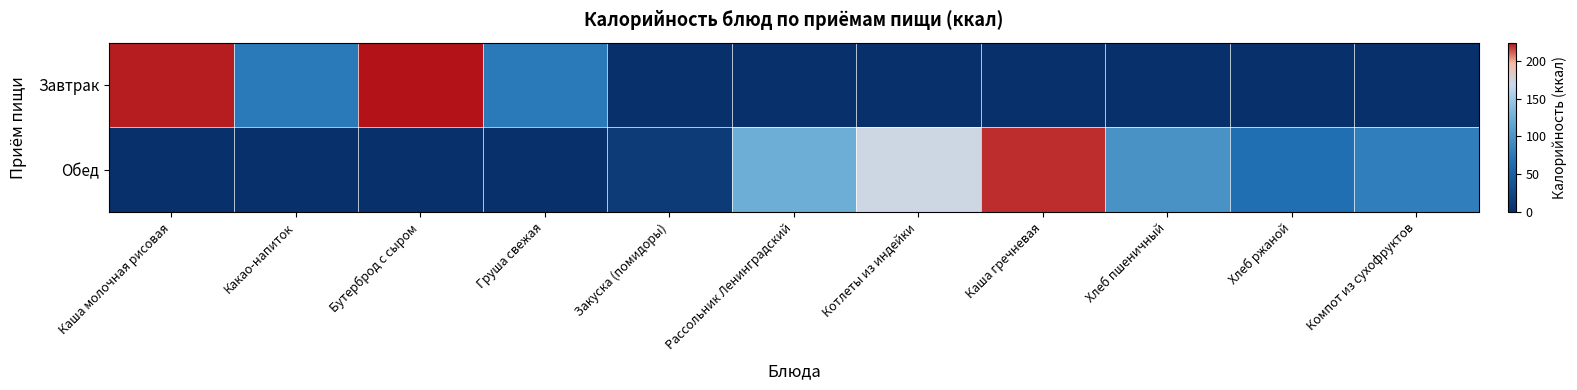

What is the difference between the highest and lowest values at Котлеты из индейки?

172.2